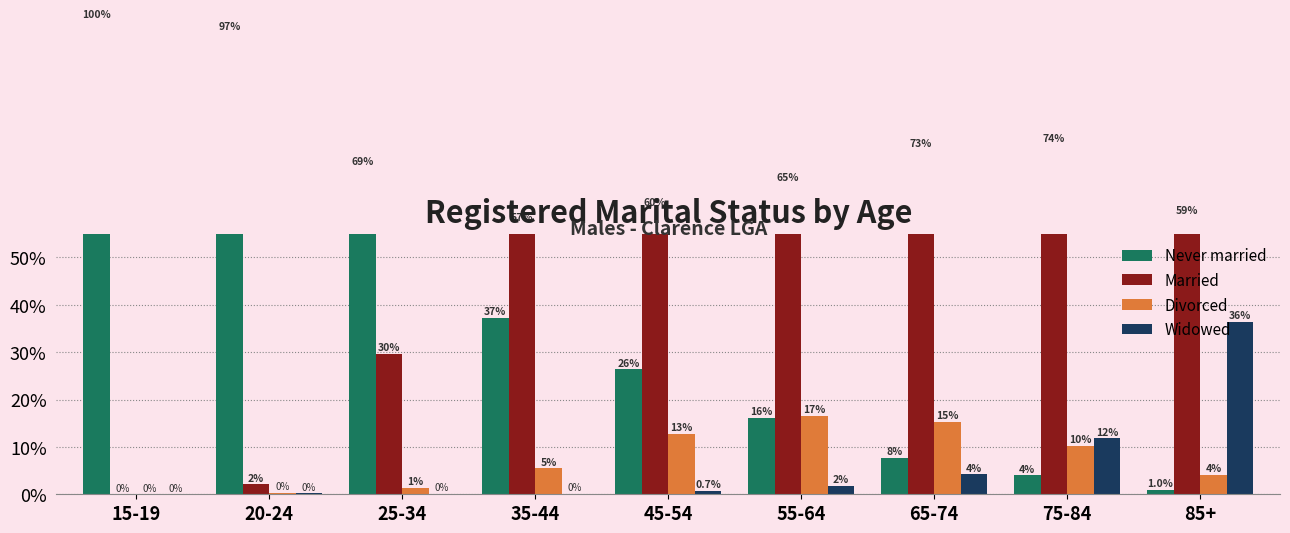

Reading left to right, extract all data points from this chart.

Never married: 15-19=100.0	20-24=97.4	25-34=68.9	35-44=37.2	45-54=26.4	55-64=16.1	65-74=7.7	75-84=4.0	85+=1.0
Married: 15-19=0.0	20-24=2.1	25-34=29.7	35-44=57.2	45-54=60.2	55-64=65.5	65-74=72.7	75-84=73.9	85+=58.6
Divorced: 15-19=0.0	20-24=0.4	25-34=1.4	35-44=5.5	45-54=12.7	55-64=16.6	65-74=15.3	75-84=10.3	85+=4.1
Widowed: 15-19=0.0	20-24=0.2	25-34=0.1	35-44=0.1	45-54=0.7	55-64=1.8	65-74=4.2	75-84=11.9	85+=36.4